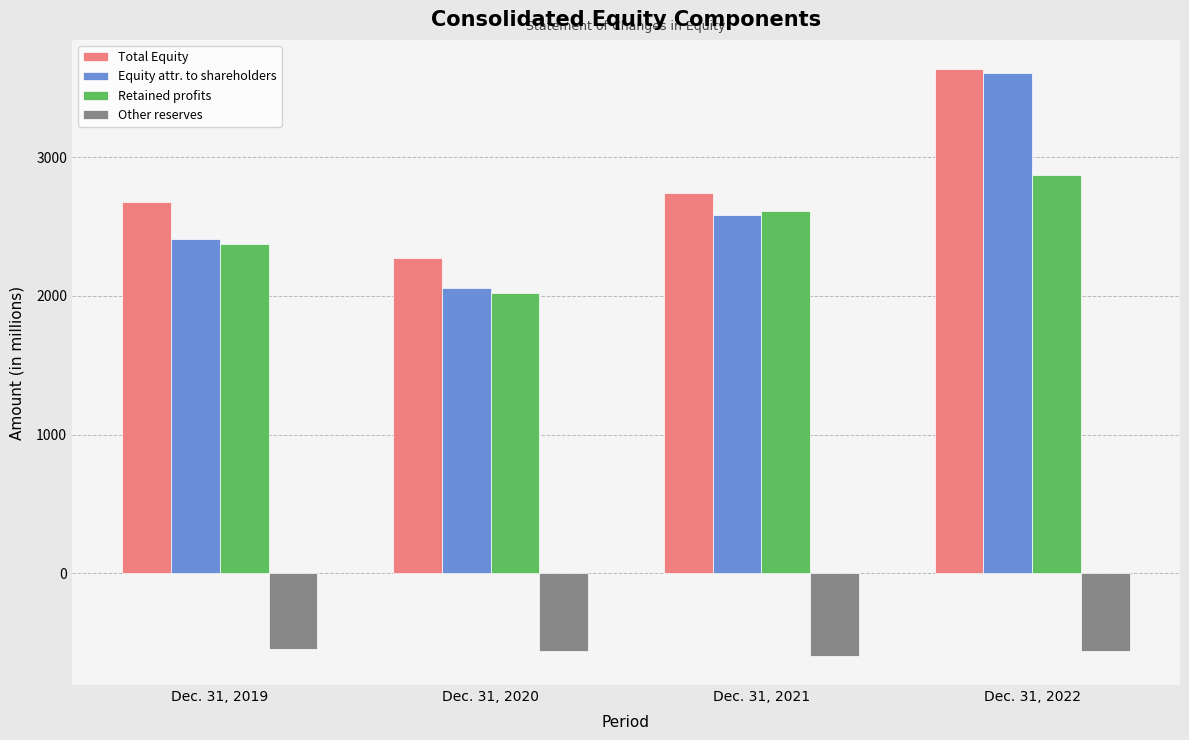

The value of Total Equity at Dec. 31, 2019 is 2680. True or false?

True